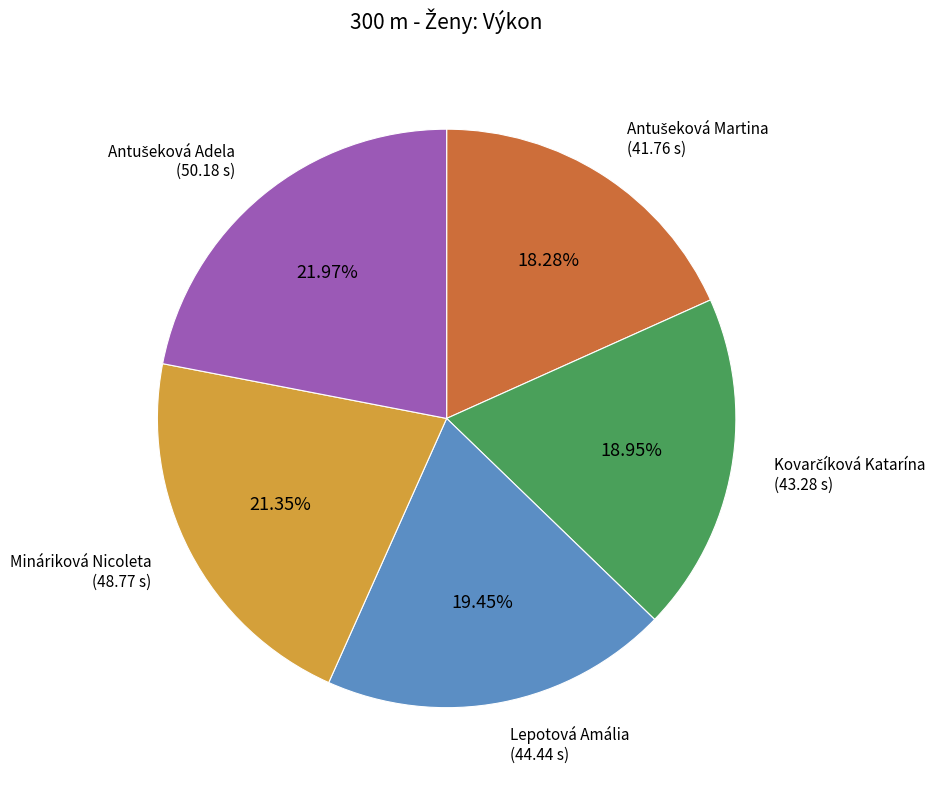

Is there any slice that represents more than half of the pie?

No